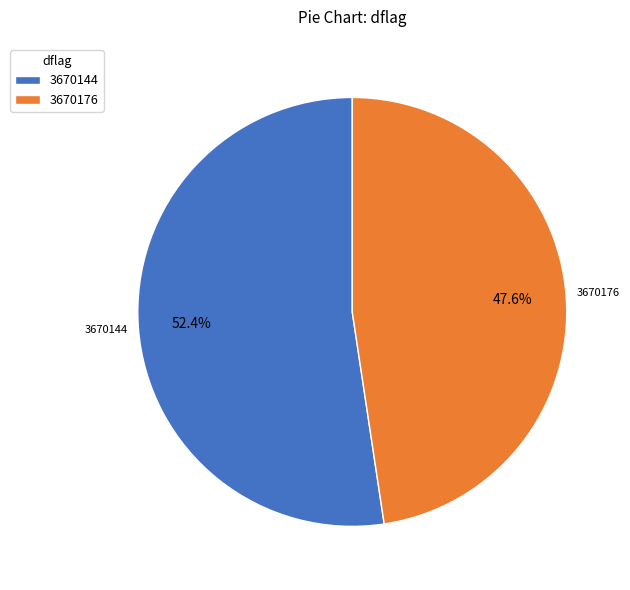

Rank the categories by value from lowest to highest.

3670176, 3670144